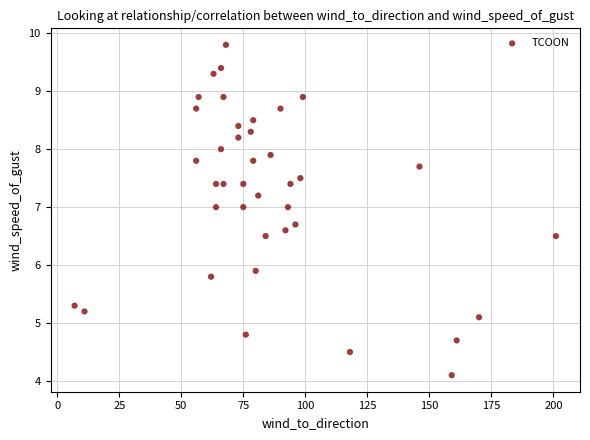

What is the range of X values (max minus min)?

194.0